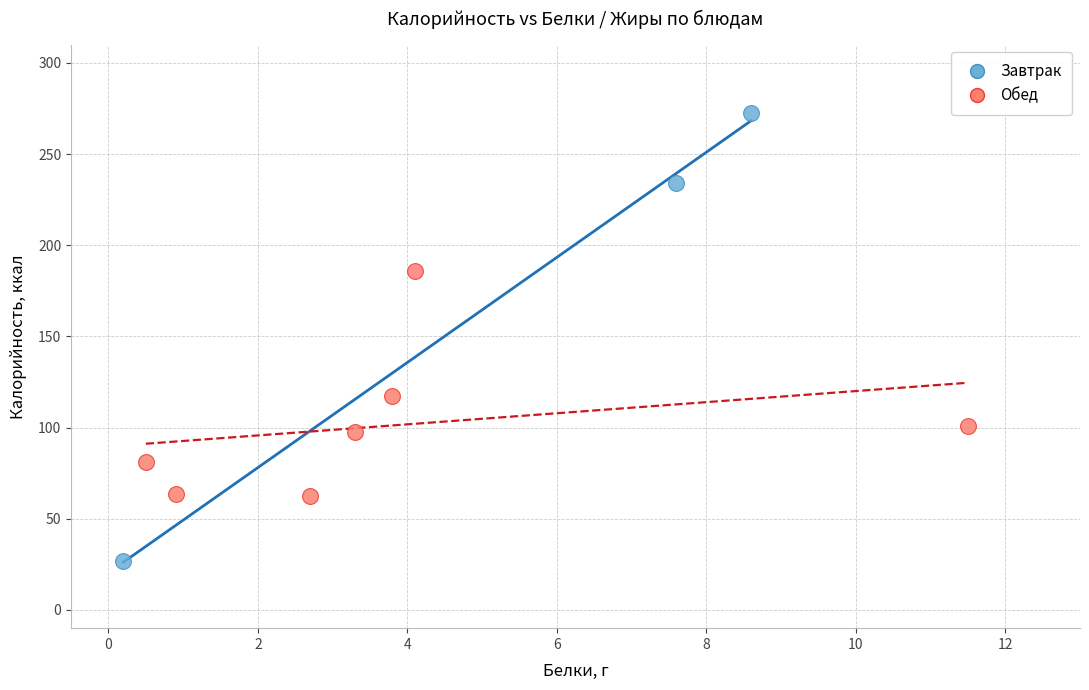

Which series has the widest spread of Y values?

Завтрак